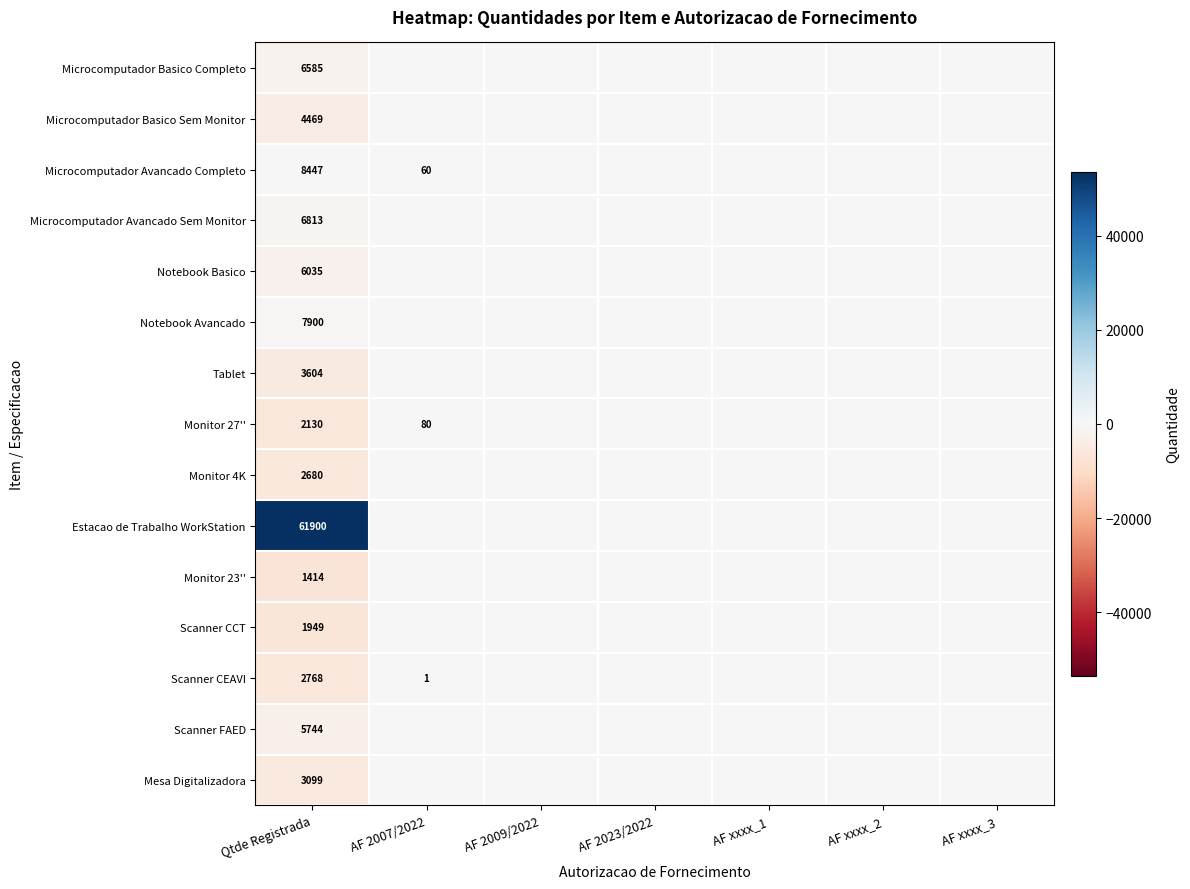

At Qtde Registrada, list the series in order from largest to smallest.

Estacao de Trabalho WorkStation, Microcomputador Avancado Completo, Notebook Avancado, Microcomputador Avancado Sem Monitor, Microcomputador Basico Completo, Notebook Basico, Scanner FAED, Microcomputador Basico Sem Monitor, Tablet, Mesa Digitalizadora, Scanner CEAVI, Monitor 4K, Monitor 27'', Scanner CCT, Monitor 23''